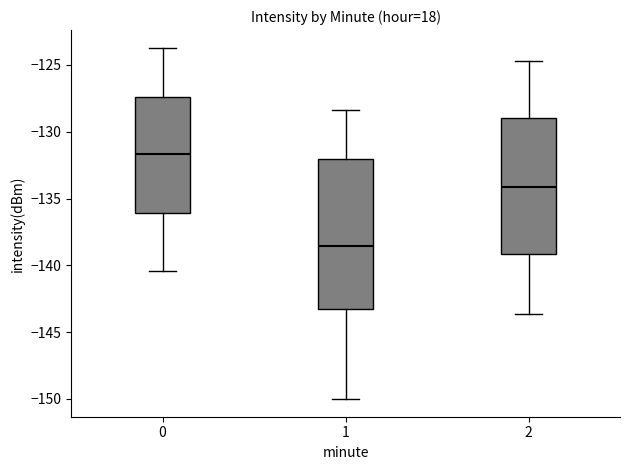

Where does the upper whisker of the box at x = 2 end on the y-axis? The values are not printed on the chart, so give them approximately, as read against the axis.

-124.5